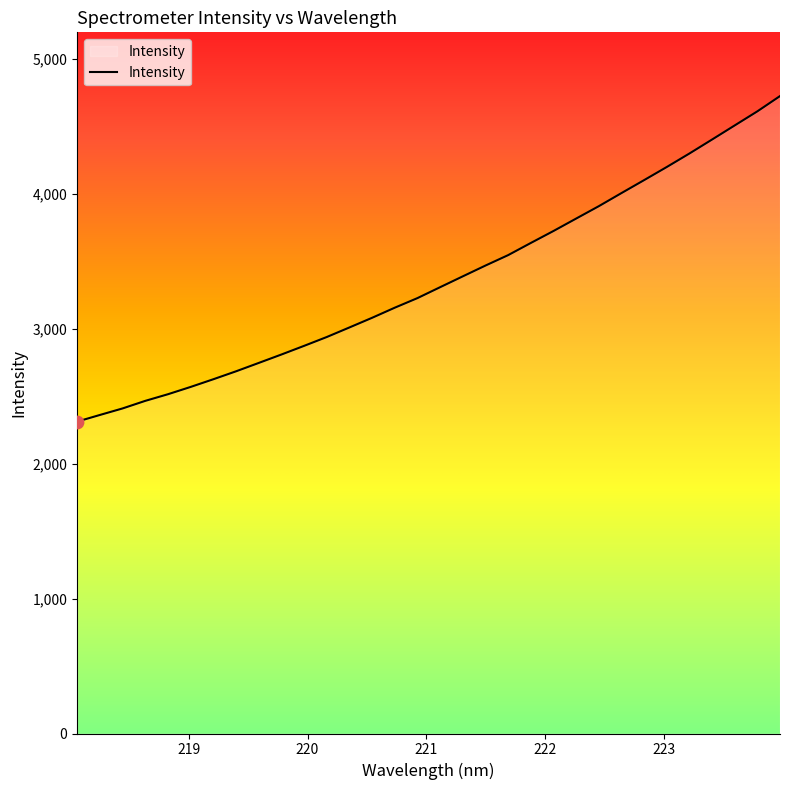

What is the minimum value shown in the chart?

2312.0